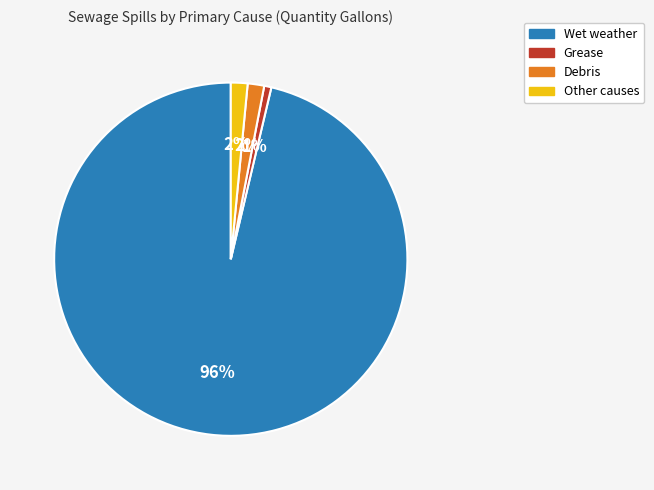

Does any single category account for the majority?

Yes